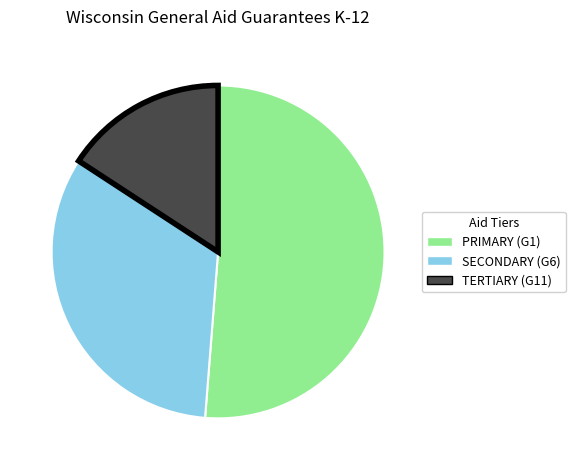

Between SECONDARY (G6) and PRIMARY (G1), which is larger?

PRIMARY (G1)